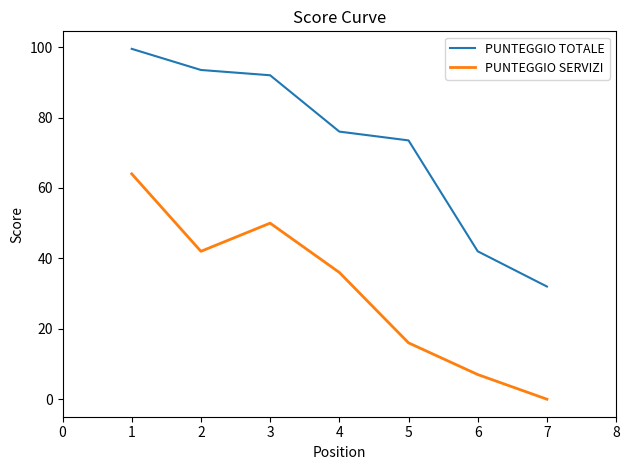

What is the difference between the maximum and minimum values in the PUNTEGGIO SERVIZI series?

64.0